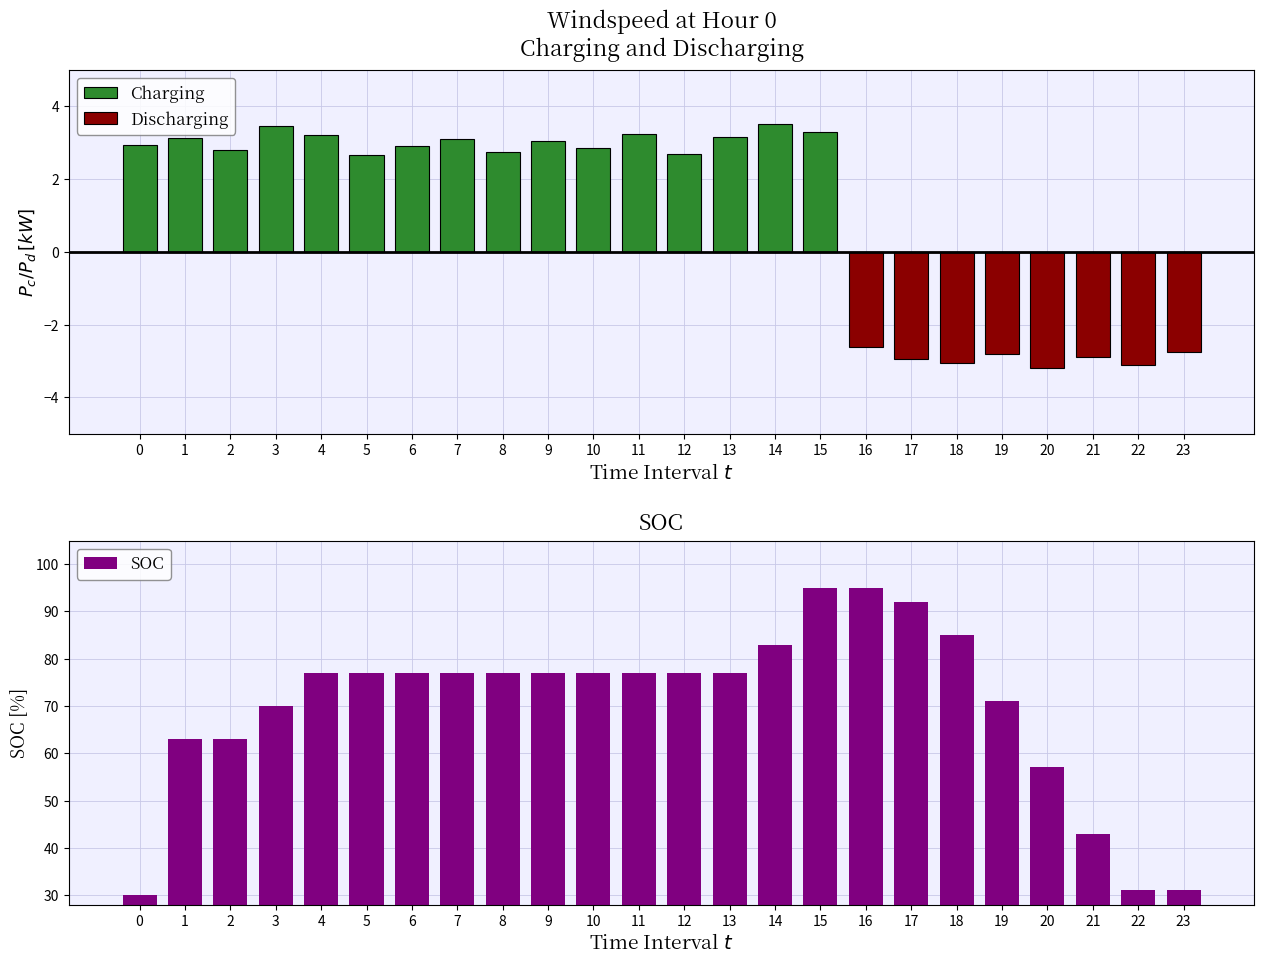

The Discharging series shows -1.0 at 16. True or false?

False